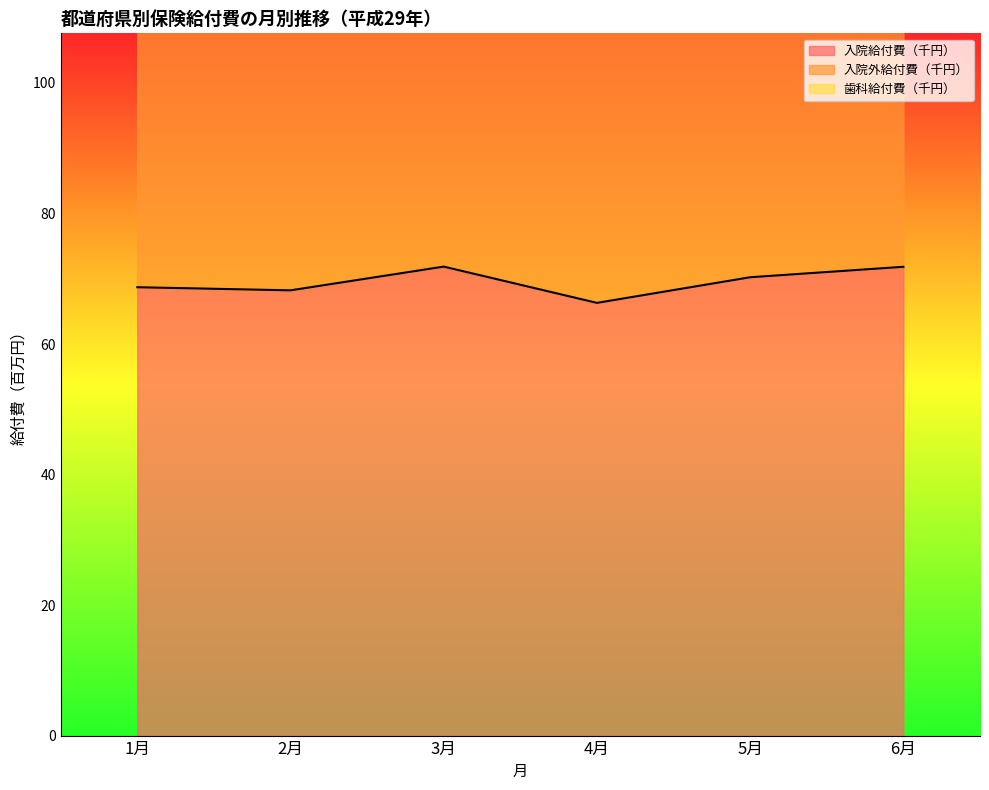

Rank the categories by 入院外給付費（千円） value from highest to lowest.

3月, 6月, 5月, 1月, 2月, 4月